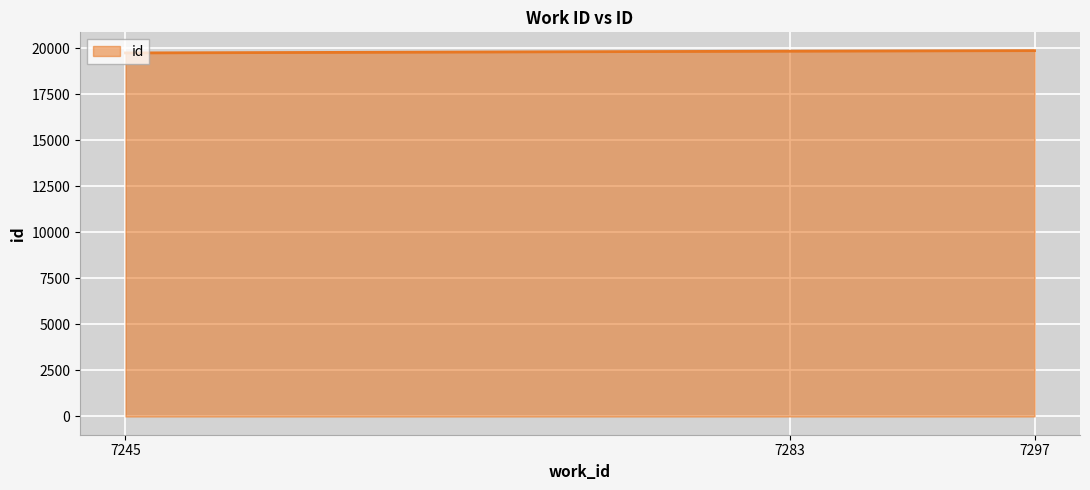

What is the difference between the second highest and minimum values?

96